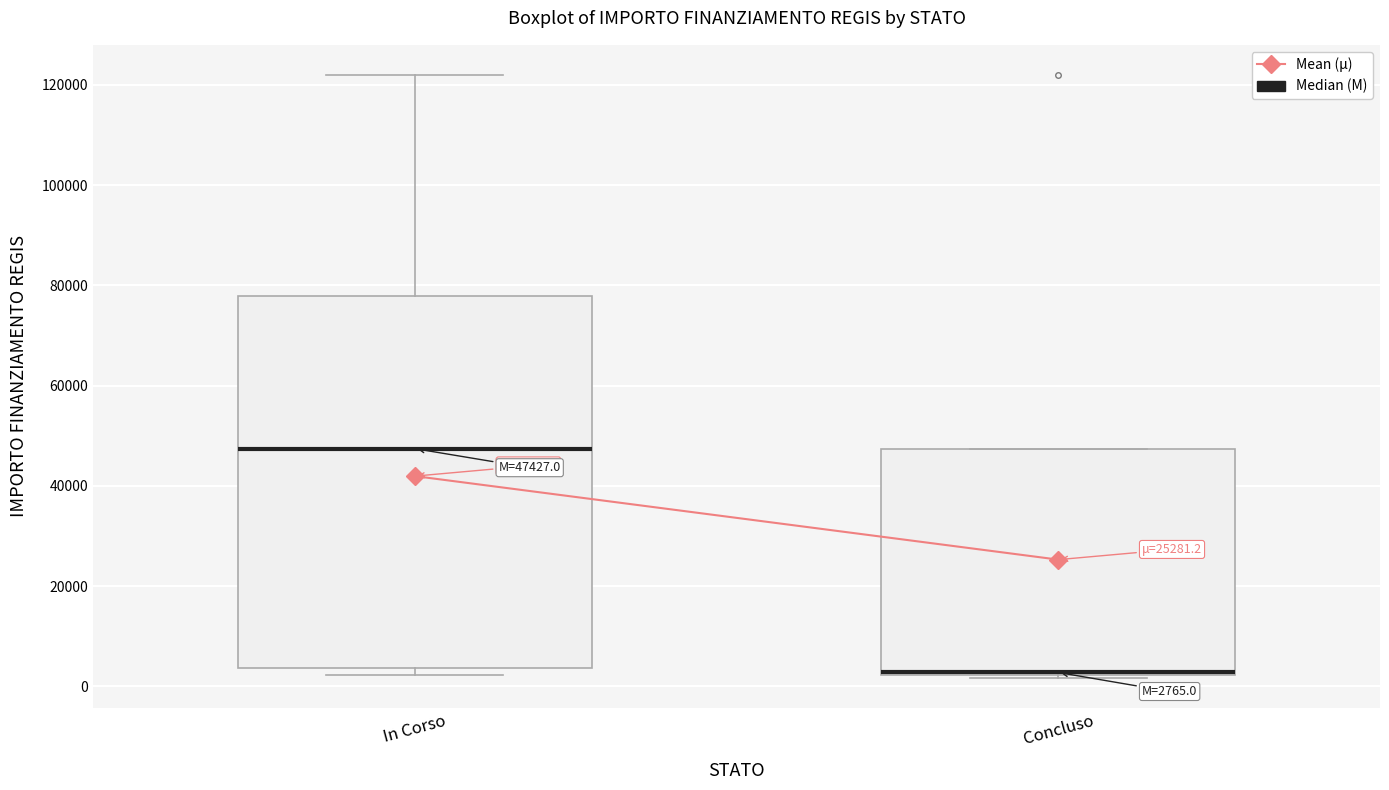

Which box has the highest median line?

In Corso